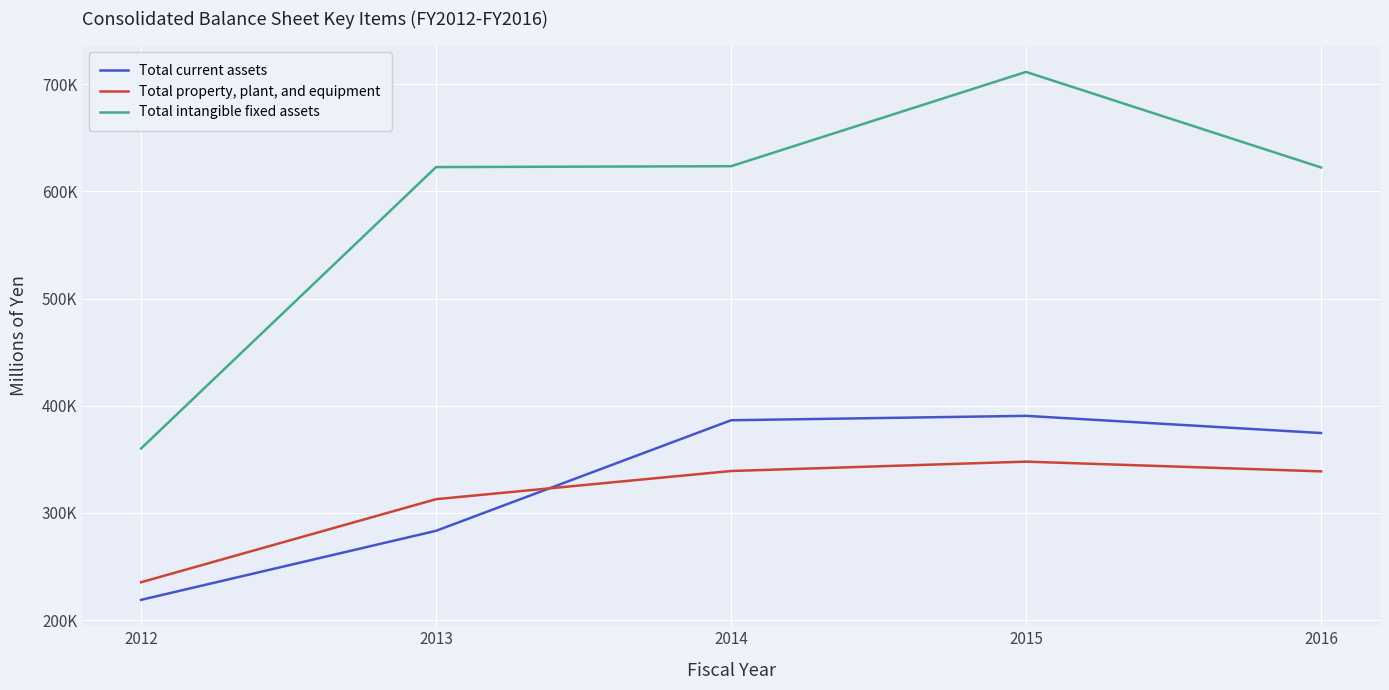

Is this an area chart (filled region under the line)?

No